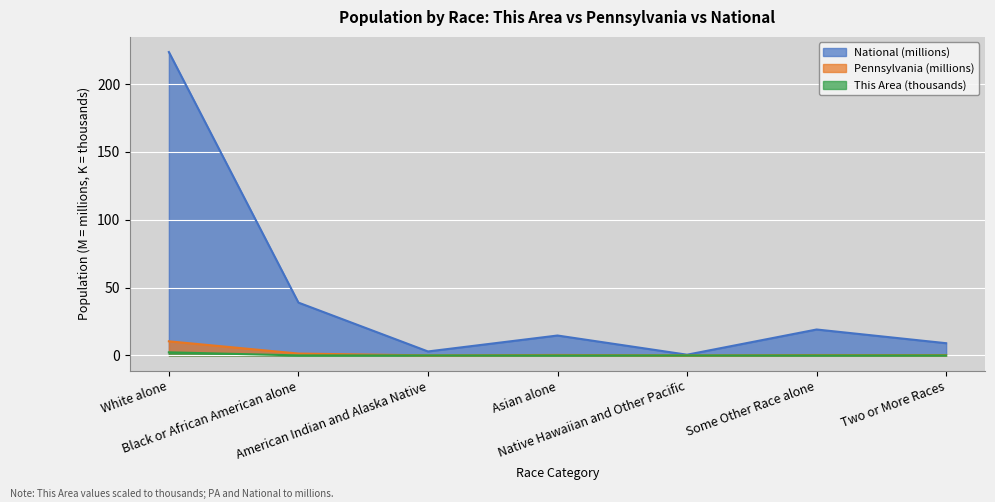

What is the label of the 1st point from the left?

White alone